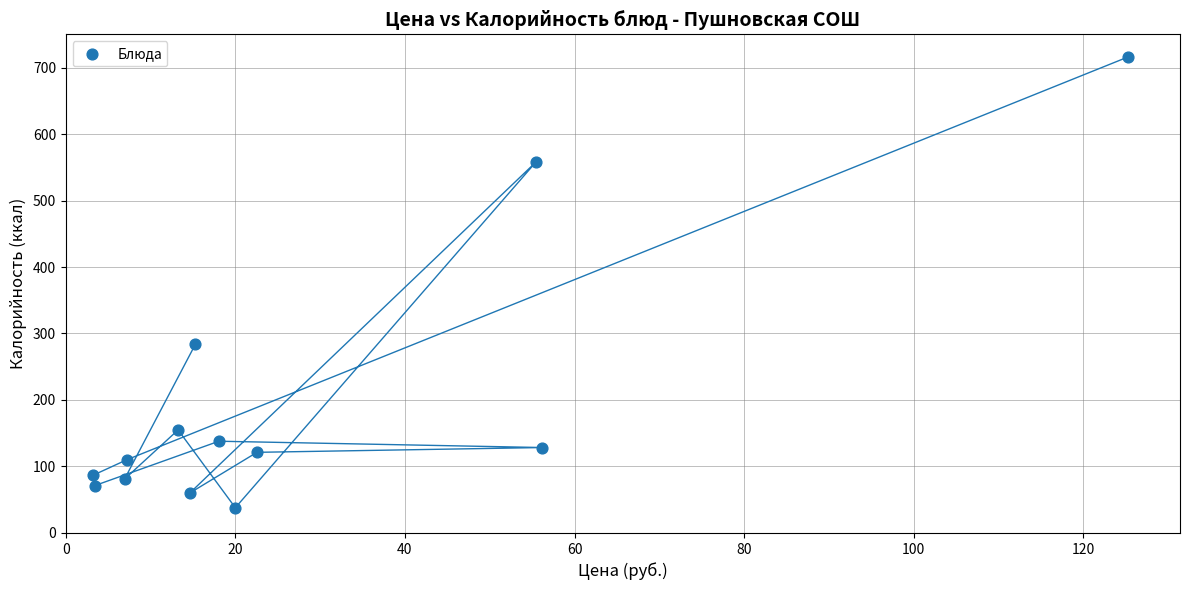

What is the range of Y values (max minus min)?

678.0